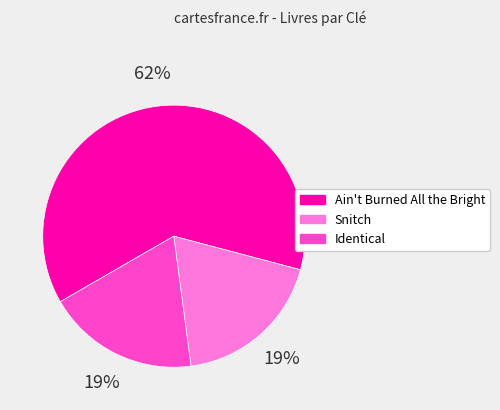

Is it true that Identical is 33% of the pie?

False